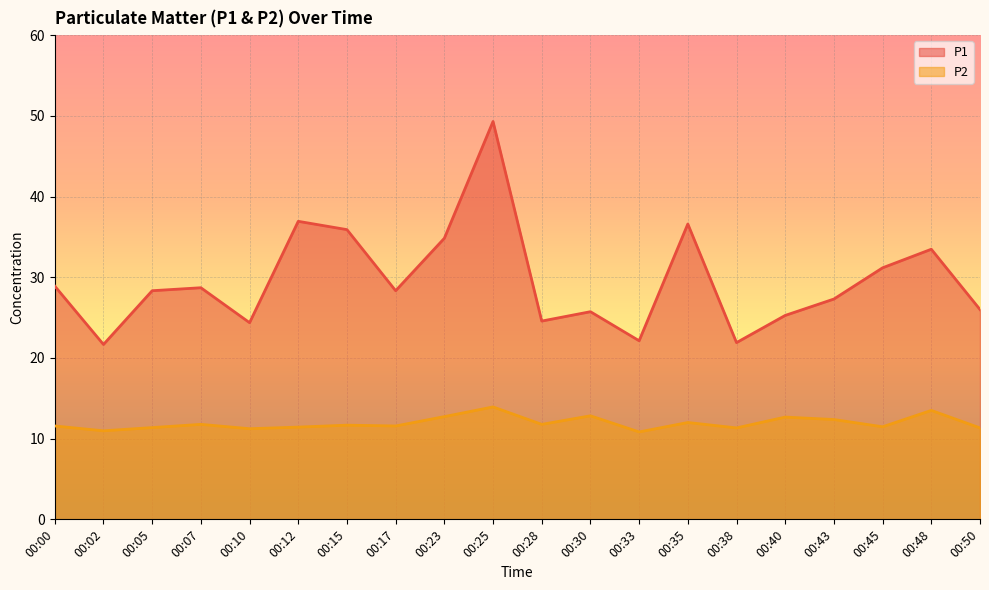

What is the difference between the P1 values at 00:28 and 00:30?

1.2